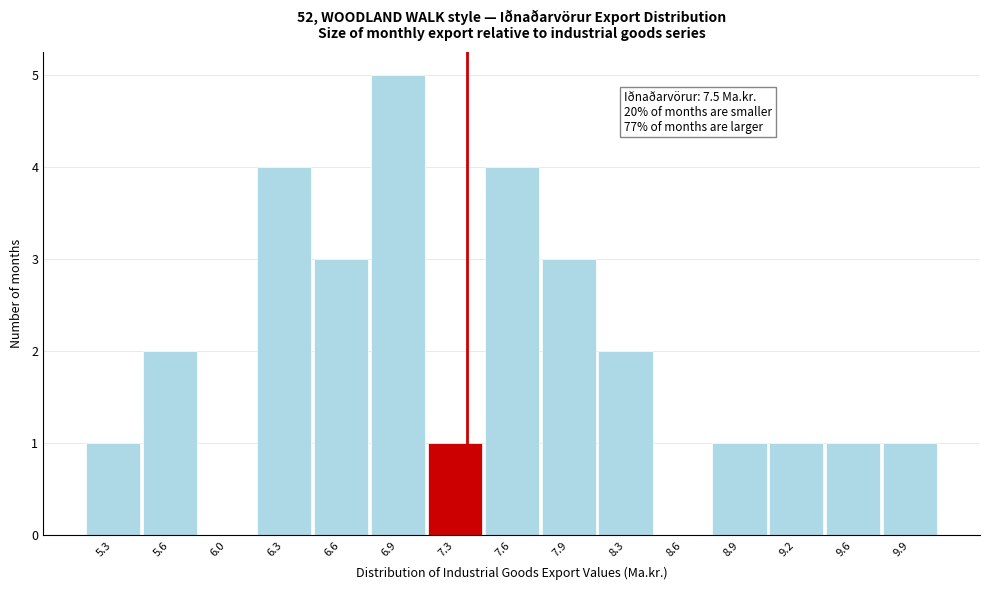

Reading left to right, transcribe all the data shown in this chart.

5.3=1	5.6=2	6.0=0	6.3=4	6.6=3	6.9=5	7.3=1	7.6=4	7.9=3	8.3=2	8.6=0	8.9=1	9.2=1	9.6=1	9.9=1